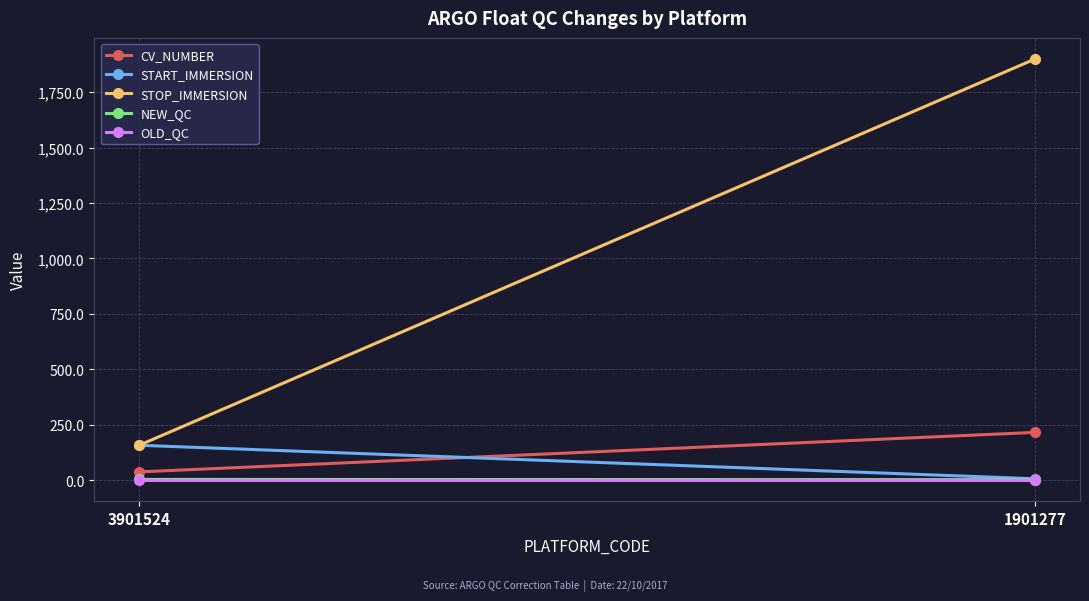

How many lines are shown in the chart?

5